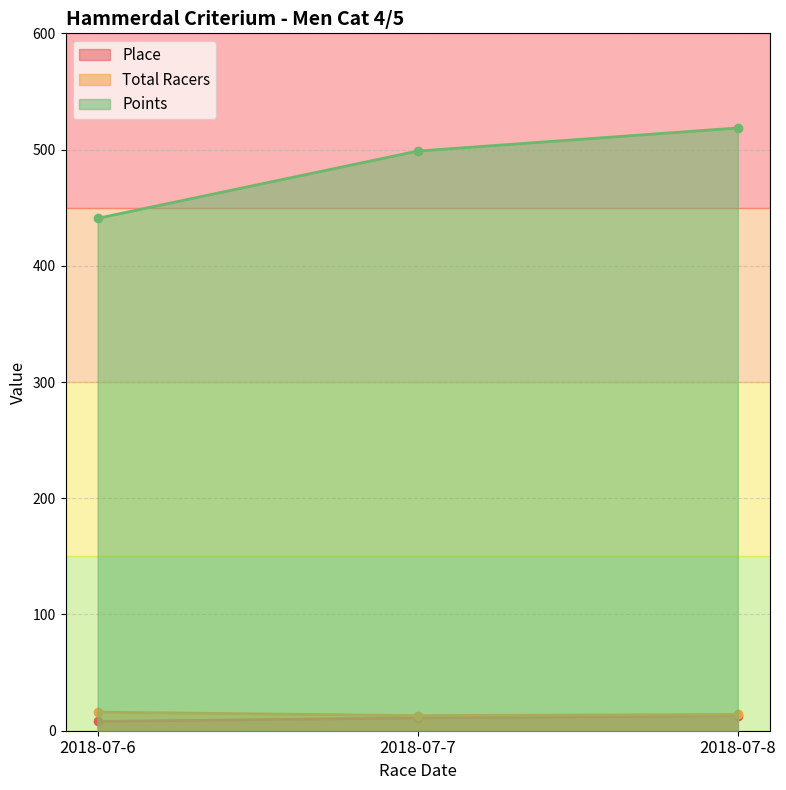

What is the value of the Points point at the 2nd from the left?

498.7